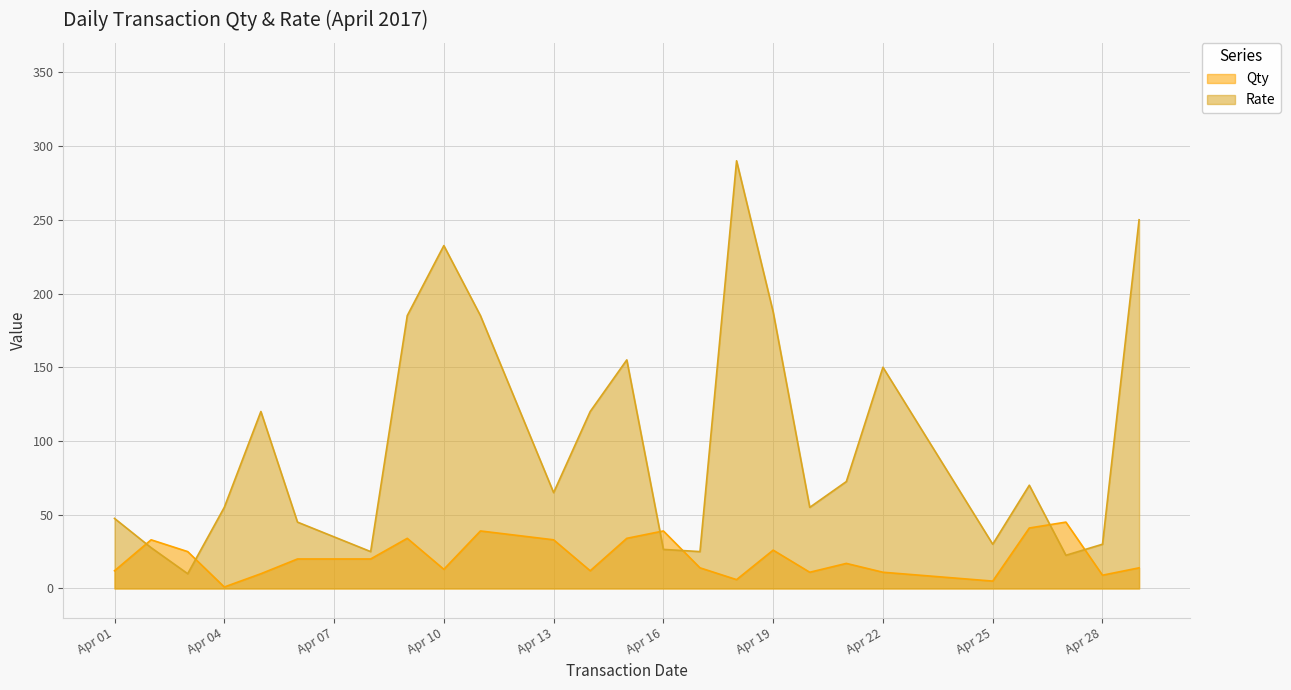

The value of Rate at Apr 19 is 187.5. True or false?

True